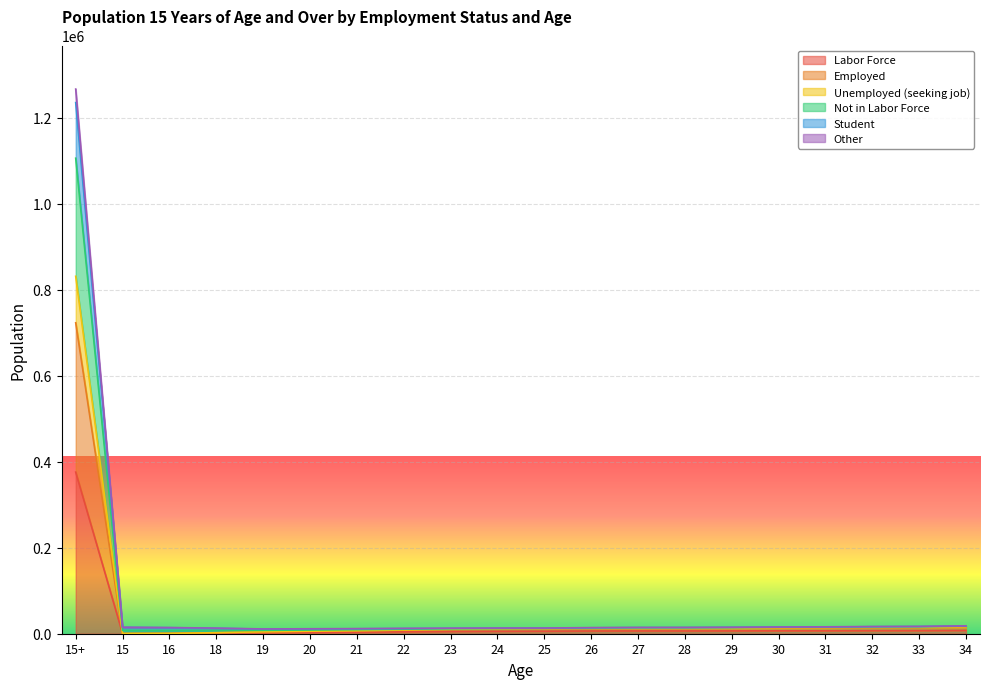

At which label does Labor Force reach its peak?

15+